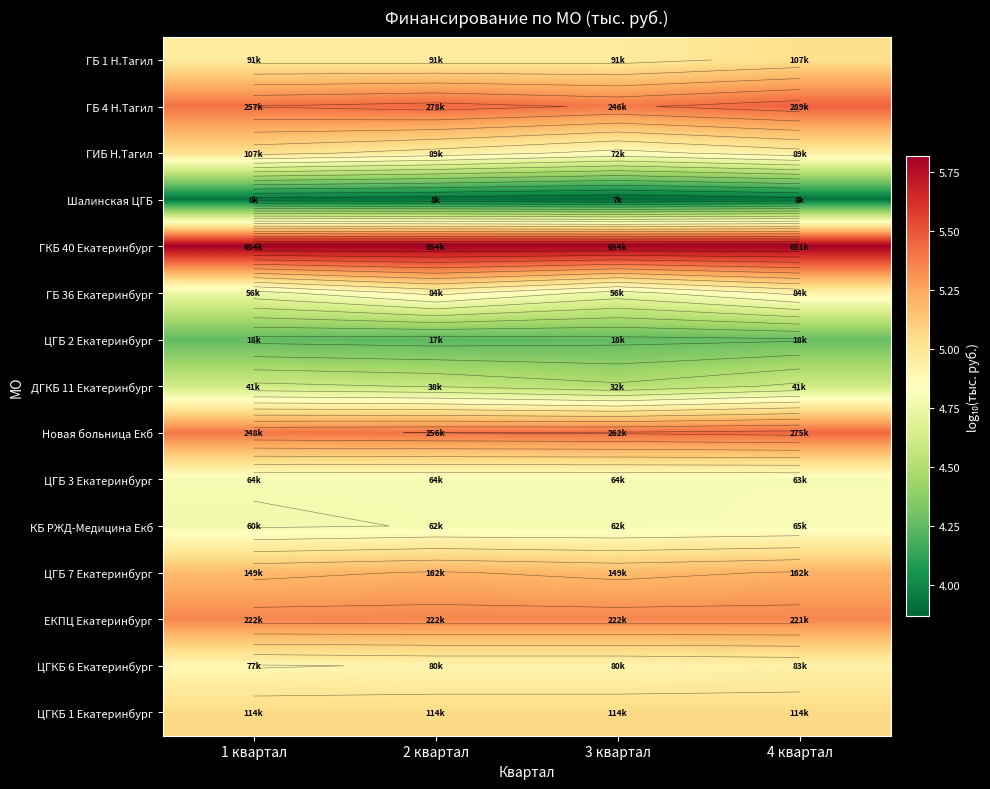

Is the value of ЦГКБ 6 Екатеринбург at 4 квартал greater than the value of ЦГБ 2 Екатеринбург at 3 квартал?

Yes